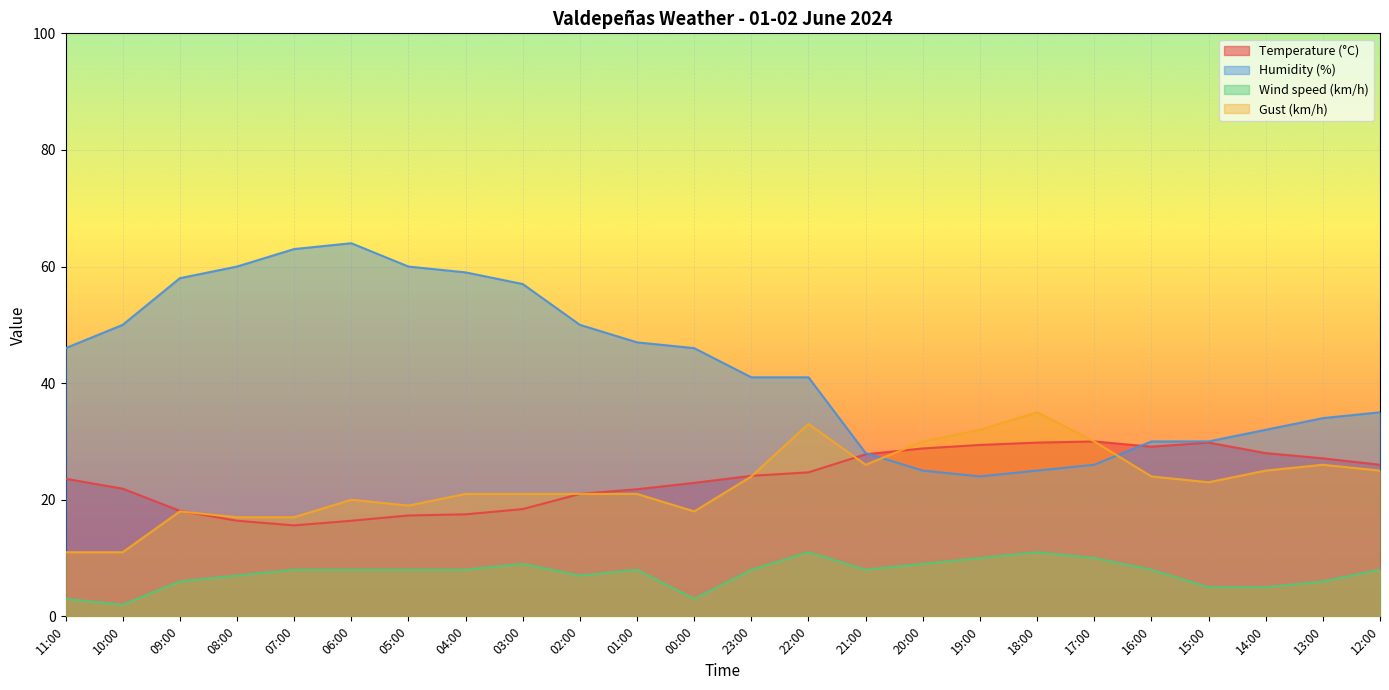

At which category is the sum across all series the highest?

22:00